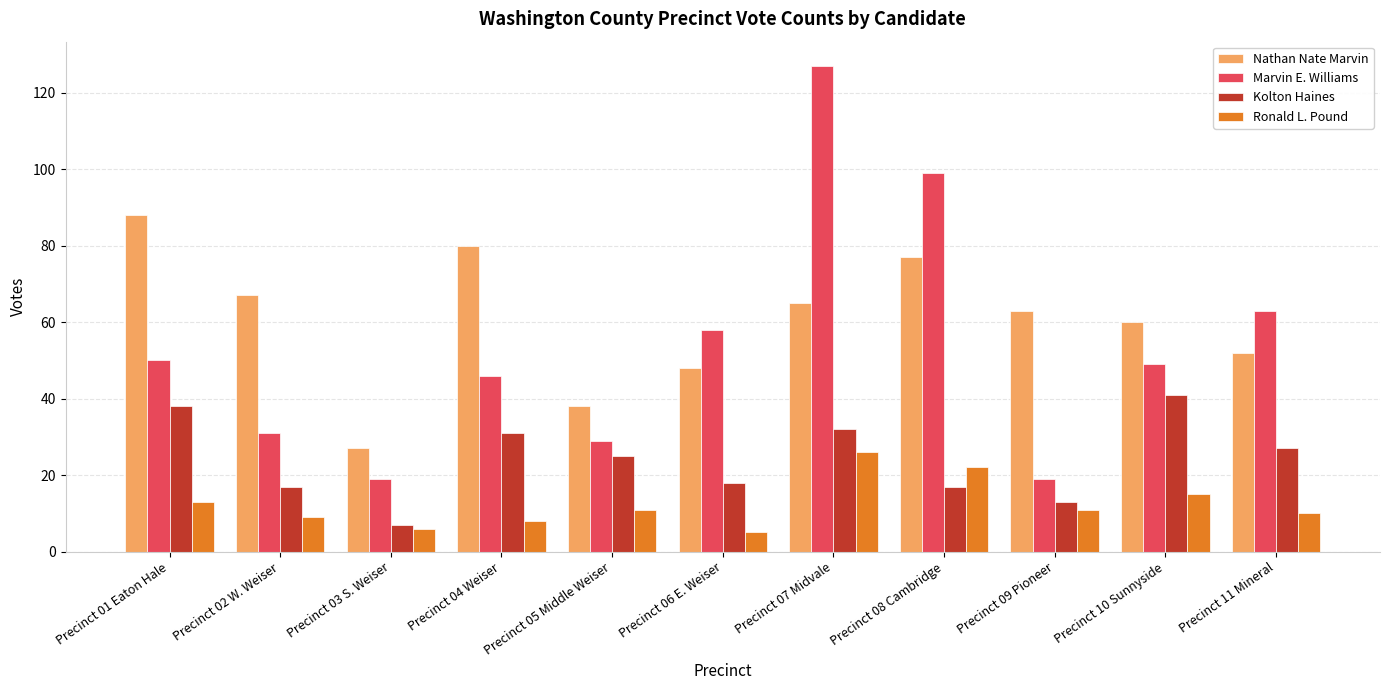

What is the approximate value of Nathan Nate Marvin at Precinct 07 Midvale?

65